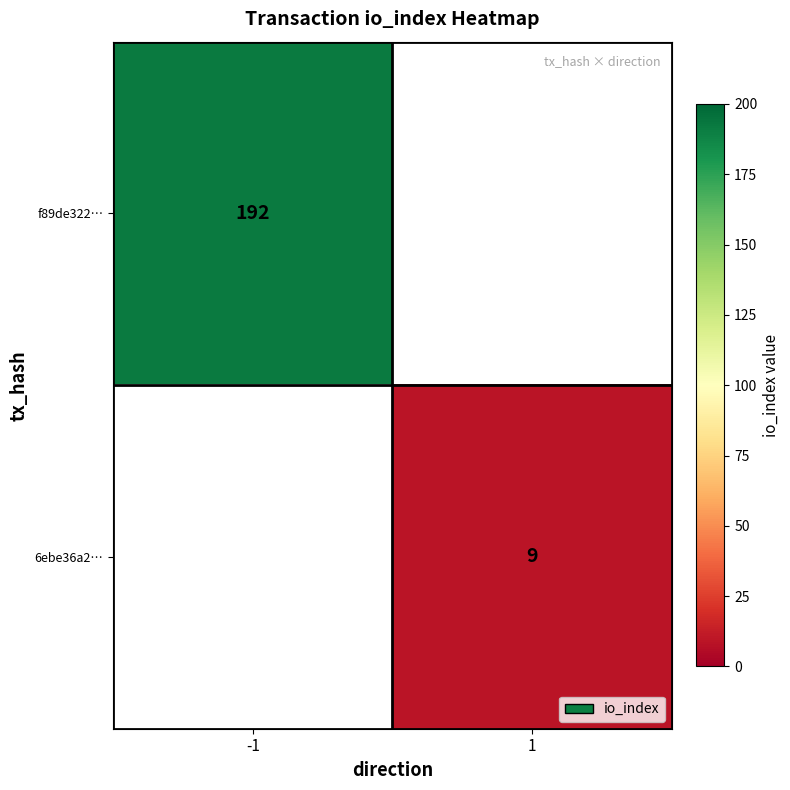

True or false: f89de322… has a value of 113 at -1.

False